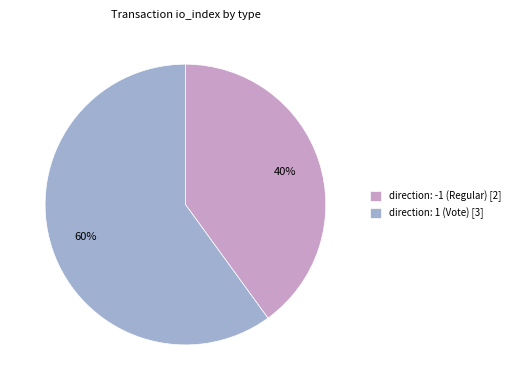

Count the number of slices in the pie.

2